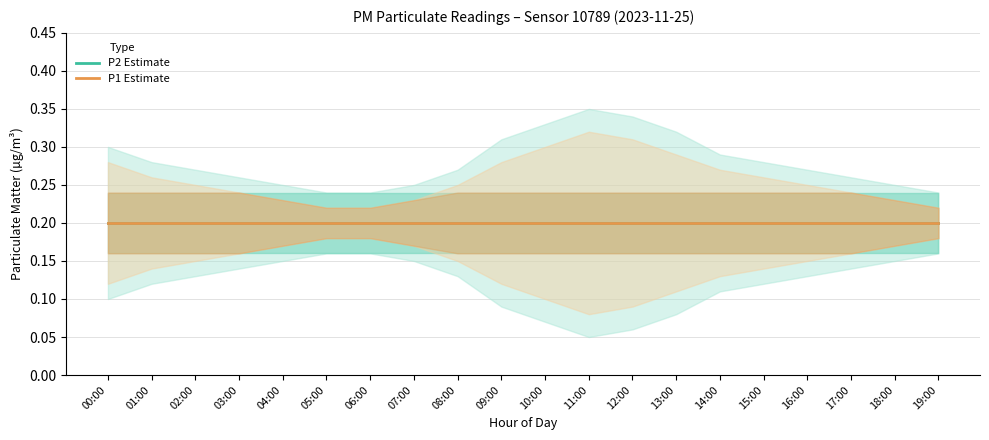

What position from the left is 12:00?

13